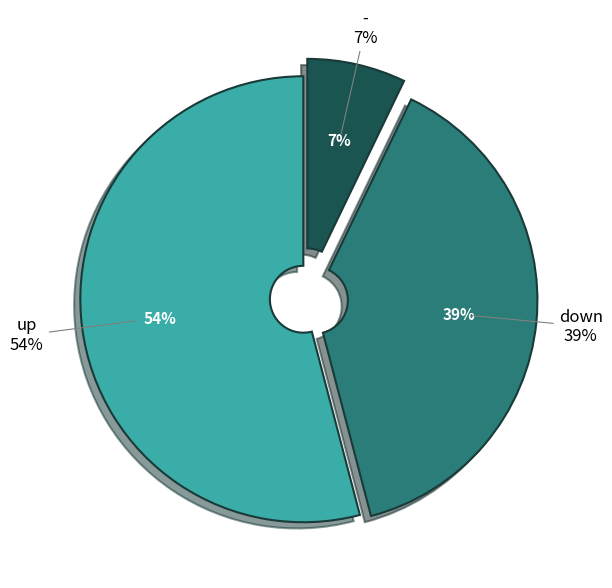

What portion of the pie excludes up?

45.9%